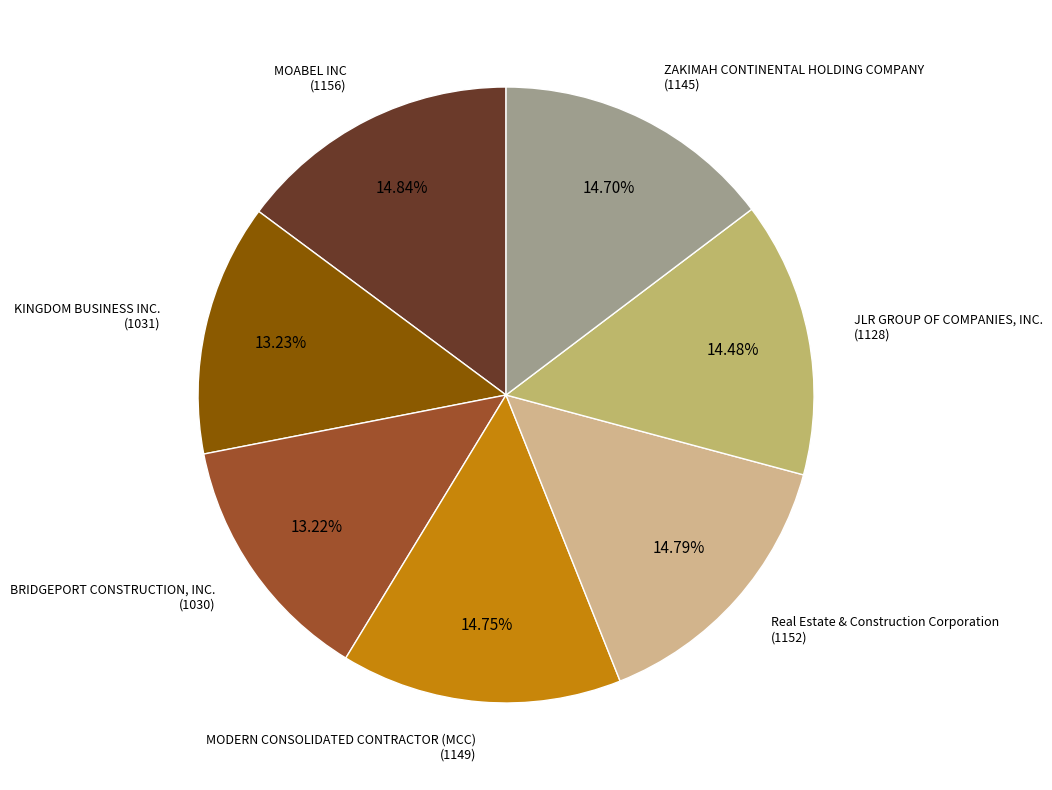

What is the total percentage of ZAKIMAH CONTINENTAL HOLDING COMPANY and MOABEL INC?

29.5%